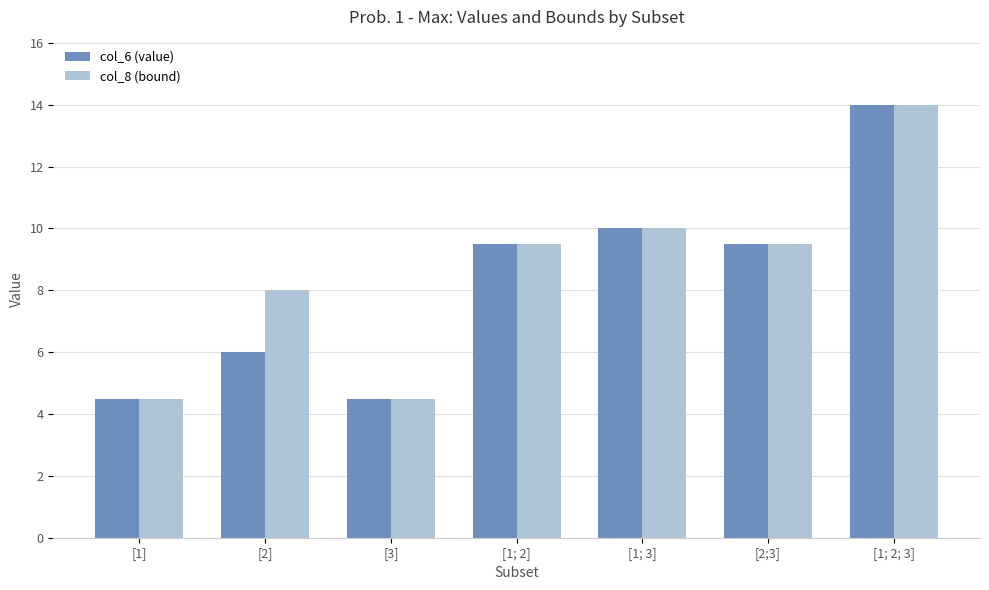

What is the greatest value displayed?

14.0